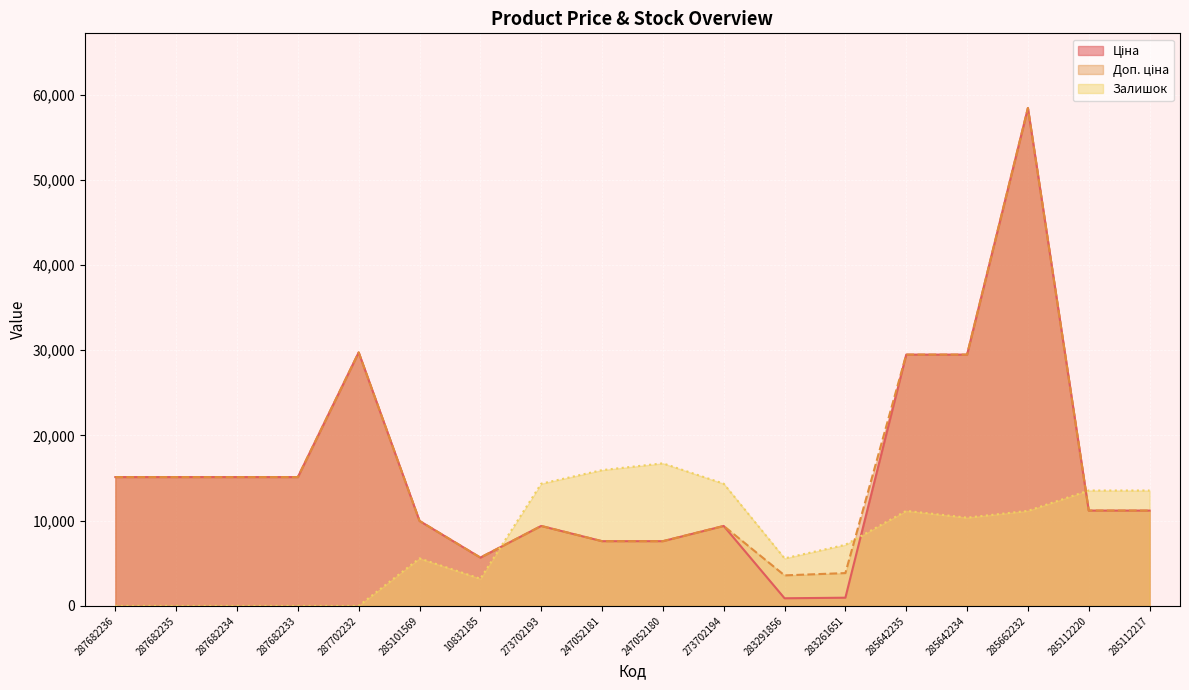

Does the chart display data point markers on the line(s)?

No